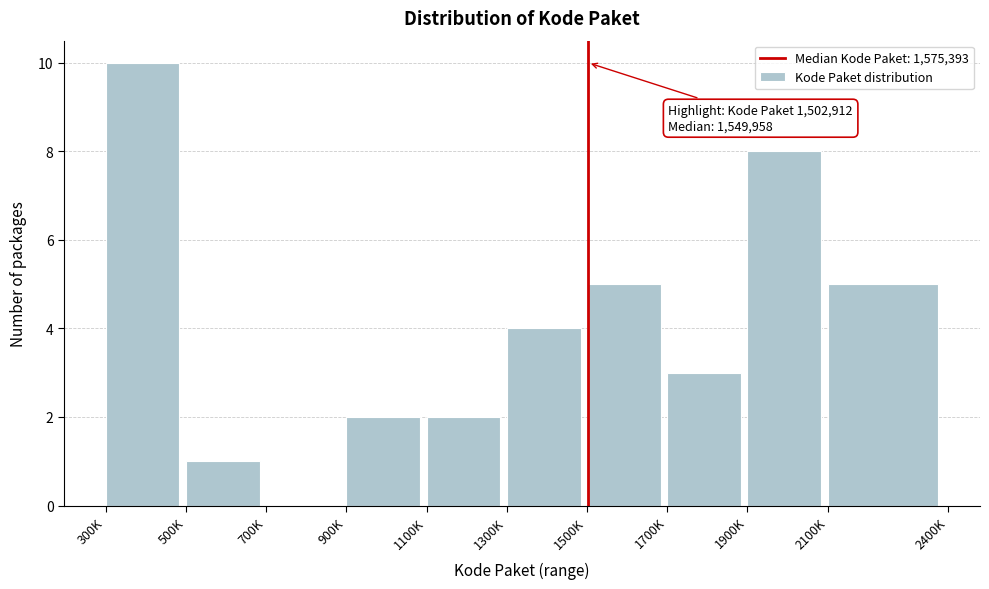

Reading right to left, extract all data points from this chart.

2100K=5	1900K=8	1700K=3	1500K=5	1300K=4	1100K=2	900K=2	700K=0	500K=1	300K=10